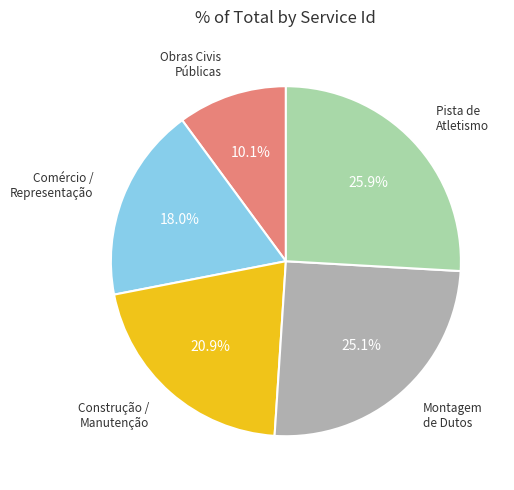

Is there any slice that represents more than half of the pie?

No